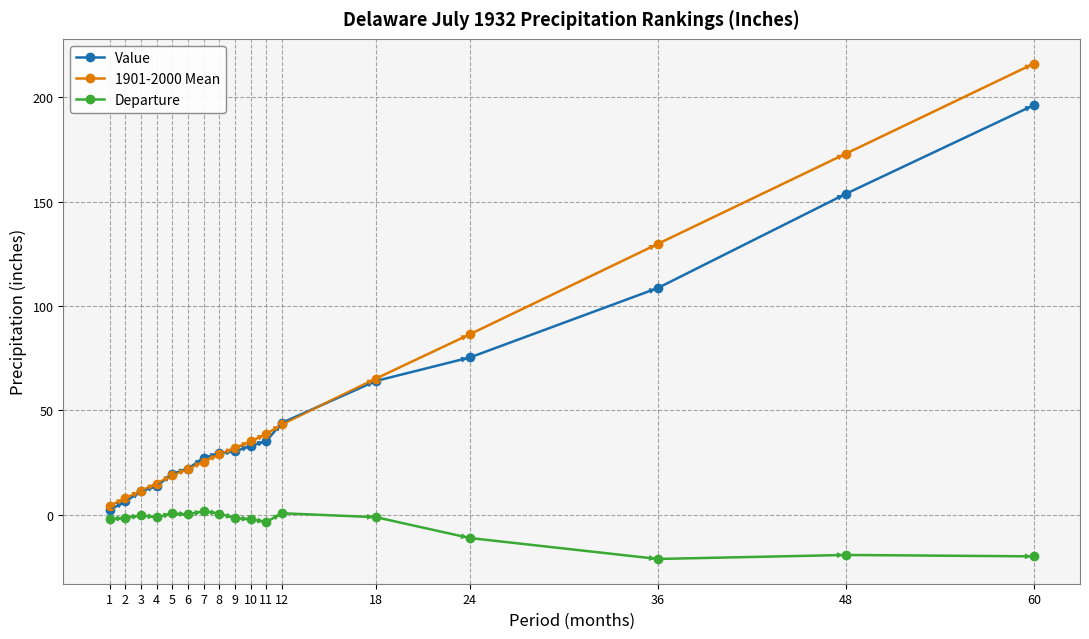

True or false: Departure has a value of 0.8 at 12.

True